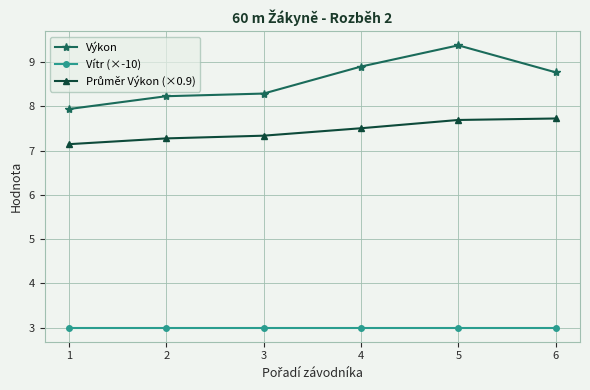

What is the maximum value for Vítr (×-10)?

3.0